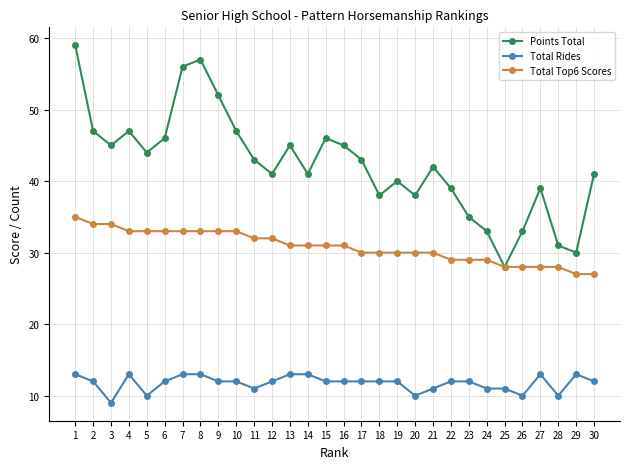

Reading left to right, transcribe all the data shown in this chart.

Points Total: 1=59	2=47	3=45	4=47	5=44	6=46	7=56	8=57	9=52	10=47	11=43	12=41	13=45	14=41	15=46	16=45	17=43	18=38	19=40	20=38	21=42	22=39	23=35	24=33	25=28	26=33	27=39	28=31	29=30	30=41
Total Rides: 1=13	2=12	3=9	4=13	5=10	6=12	7=13	8=13	9=12	10=12	11=11	12=12	13=13	14=13	15=12	16=12	17=12	18=12	19=12	20=10	21=11	22=12	23=12	24=11	25=11	26=10	27=13	28=10	29=13	30=12
Total Top6 Scores: 1=35	2=34	3=34	4=33	5=33	6=33	7=33	8=33	9=33	10=33	11=32	12=32	13=31	14=31	15=31	16=31	17=30	18=30	19=30	20=30	21=30	22=29	23=29	24=29	25=28	26=28	27=28	28=28	29=27	30=27